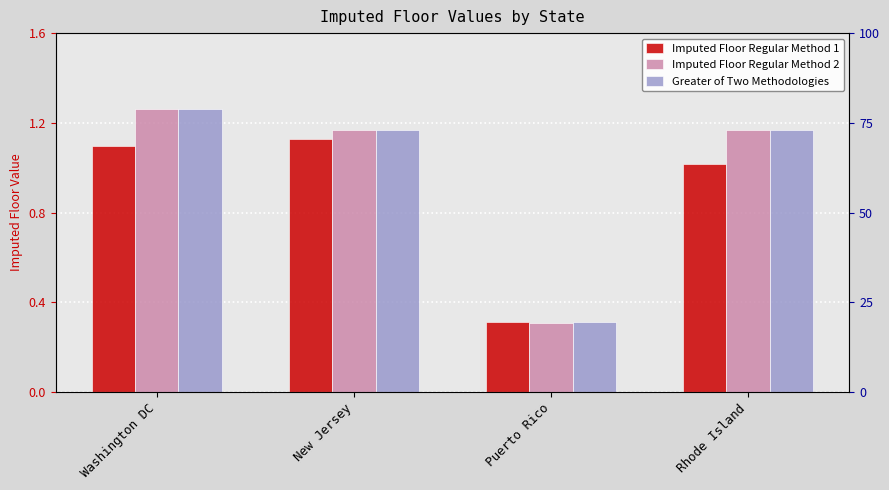

What is the maximum value shown in the chart?

1.3